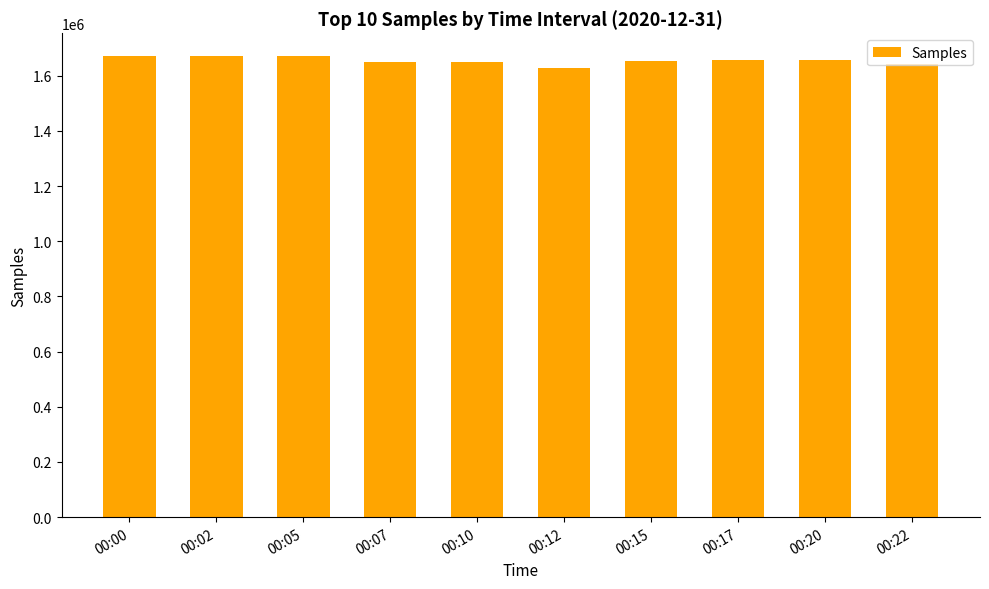

What is the difference between the maximum and second lowest values?

27318